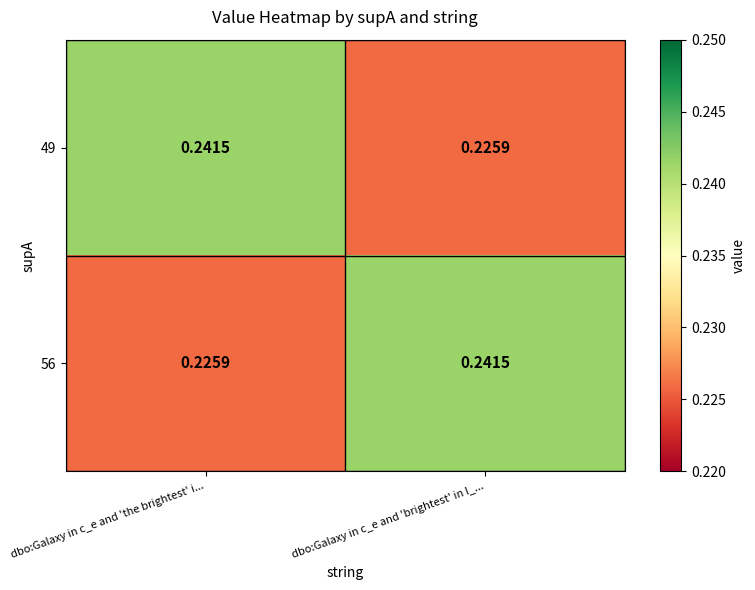

List the labels in order of 49 value, largest first.

dbo:Galaxy in c_e and 'the brightest' i..., dbo:Galaxy in c_e and 'brightest' in l_...